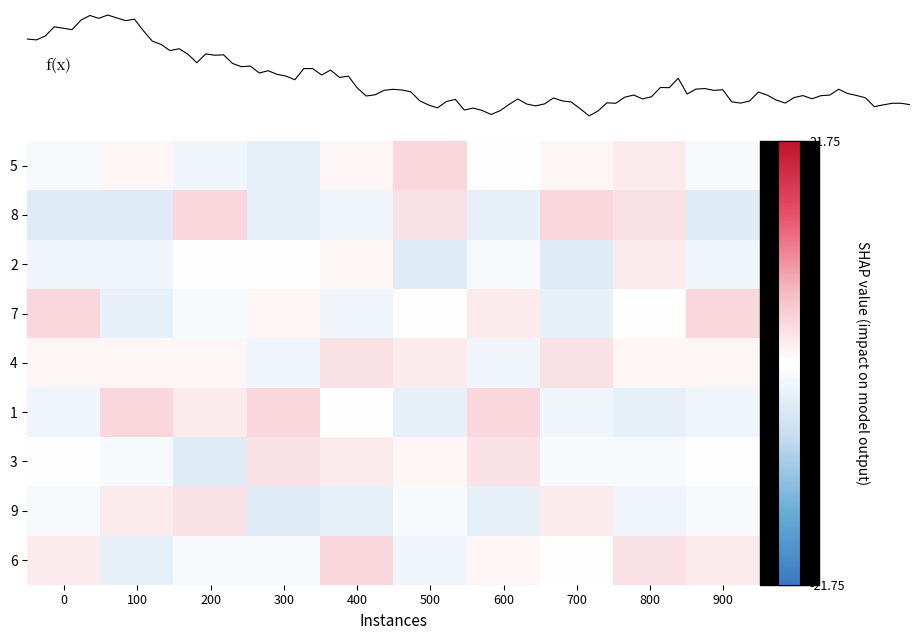

Rank the categories by 7 value from lowest to highest.

100, 700, 400, 200, 500, 800, 300, 600, 0, 900